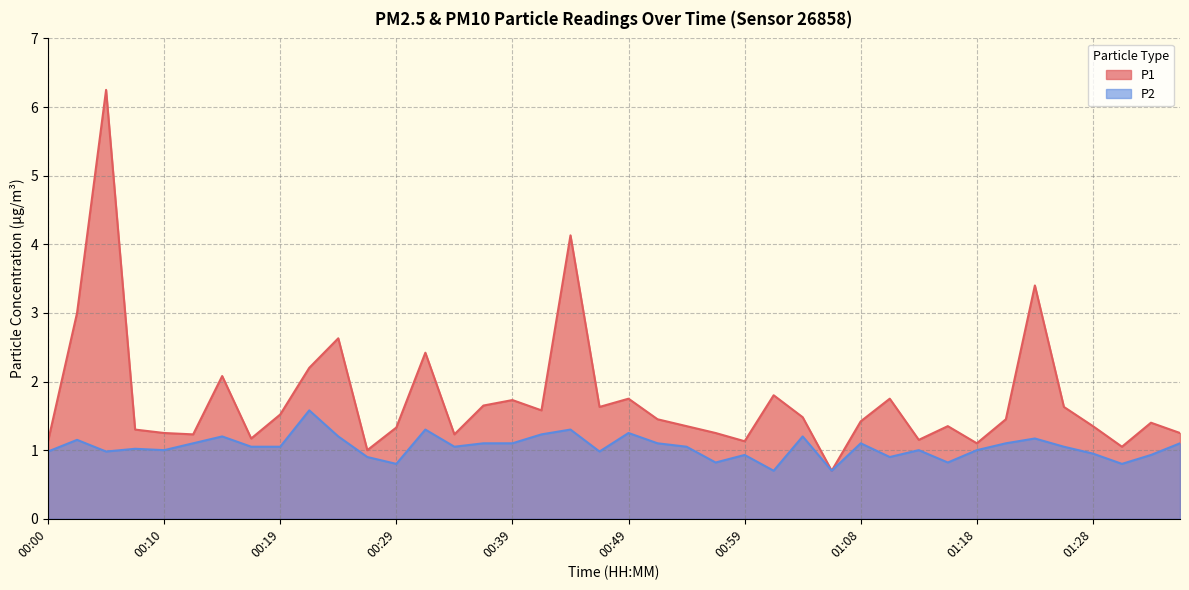

Read the P2 value at 00:44.

1.3